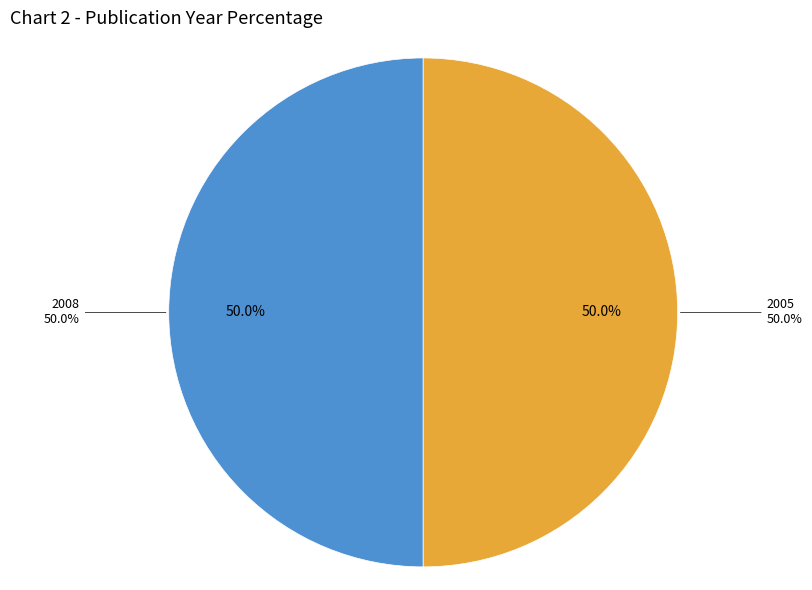

True or false: 2008 accounts for 56% of the total.

False